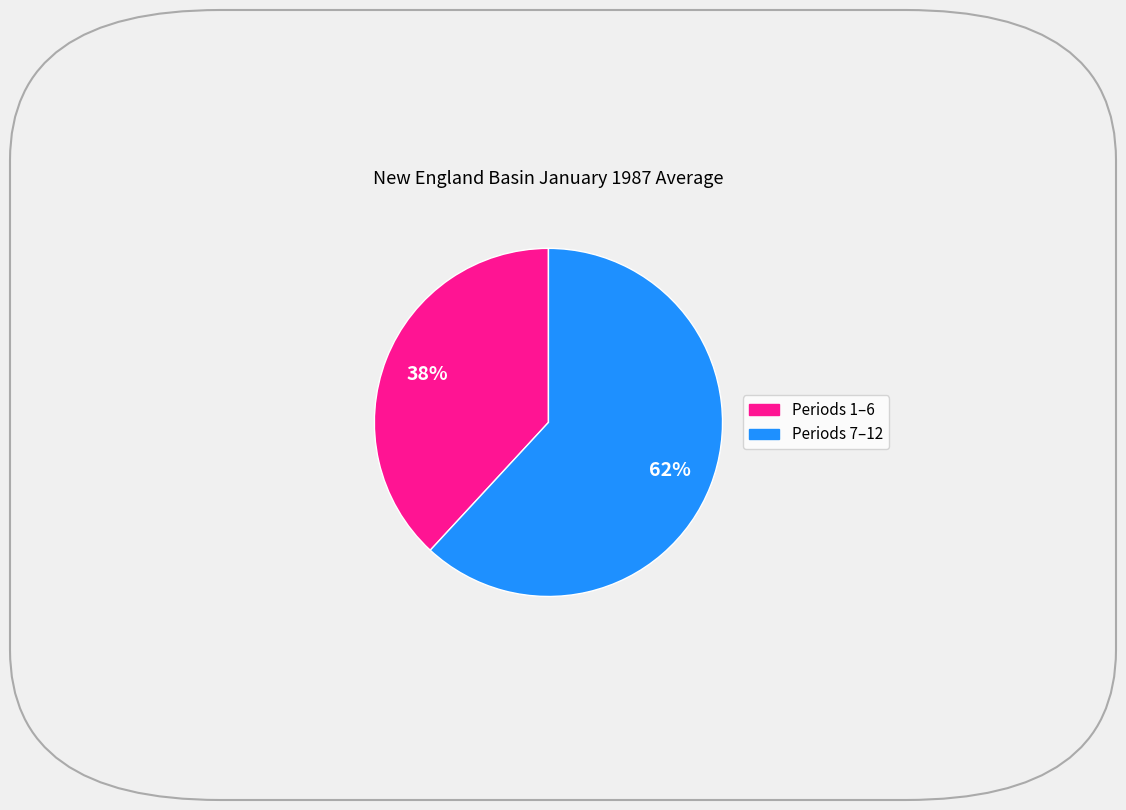

To the nearest percent, what is the average slice percentage?

50%